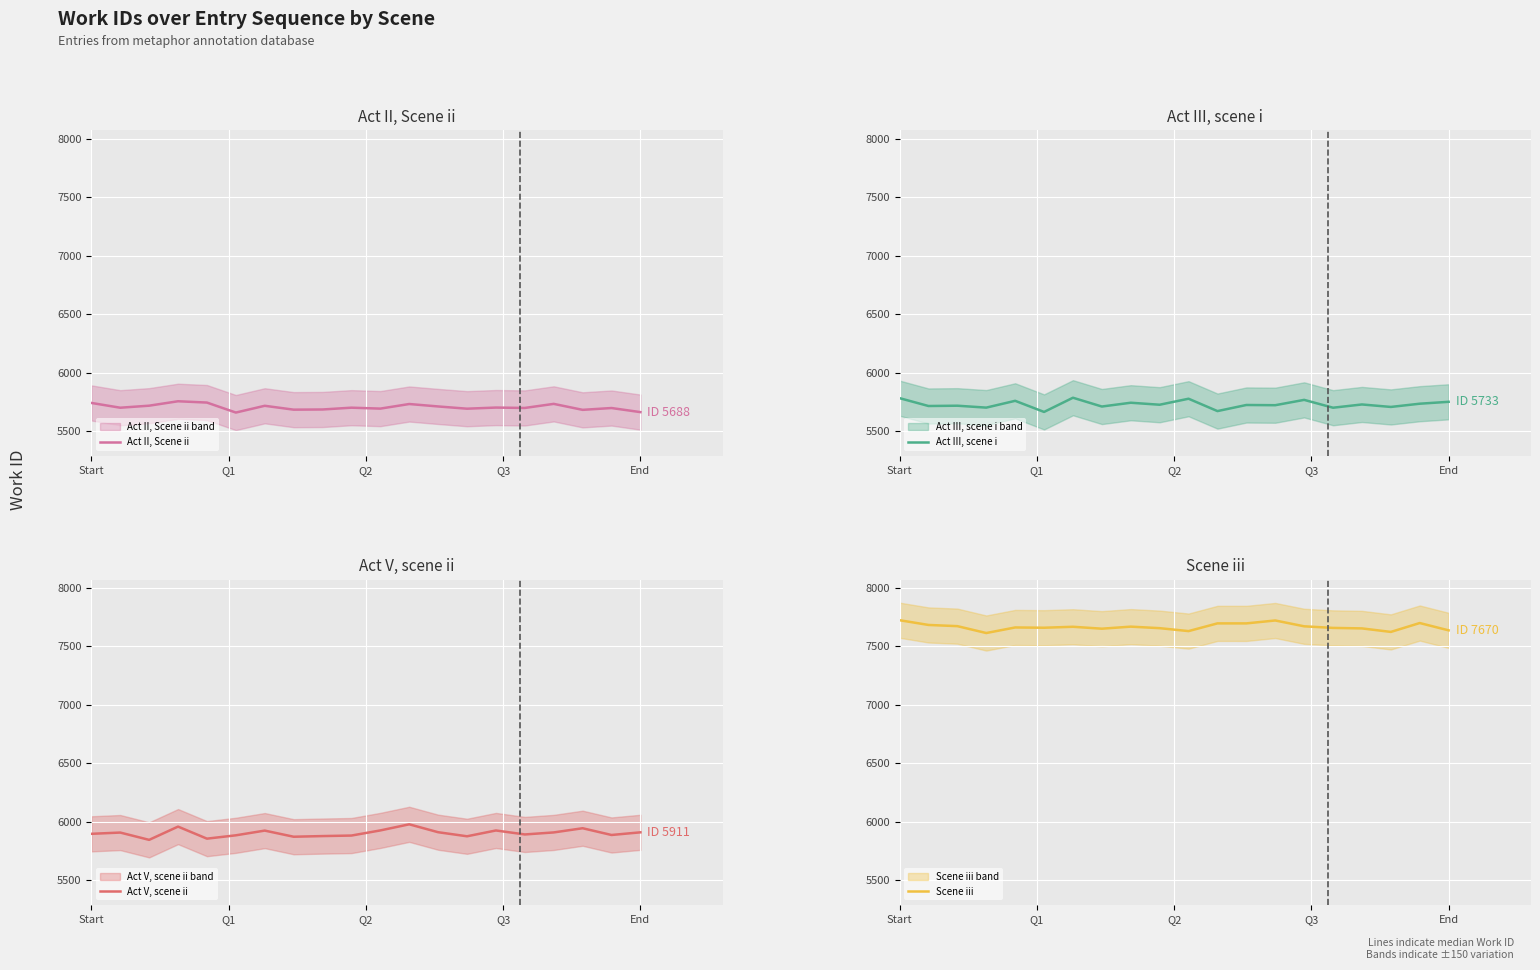

True or false: Act V, scene ii and Act III, scene i cross at least once.

False